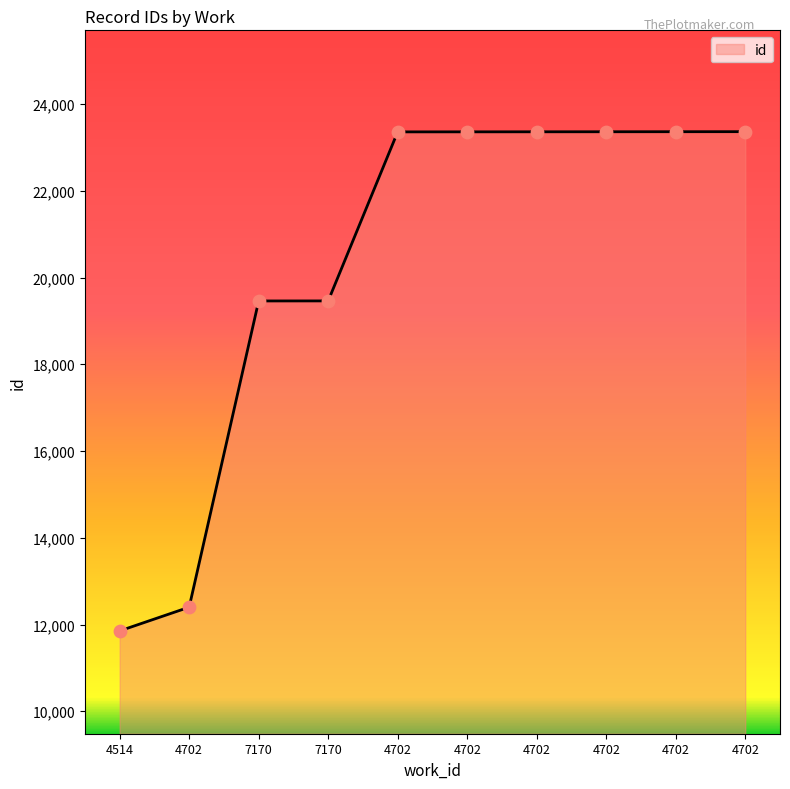

What is the change in value from 4702 to 4702?

+10961